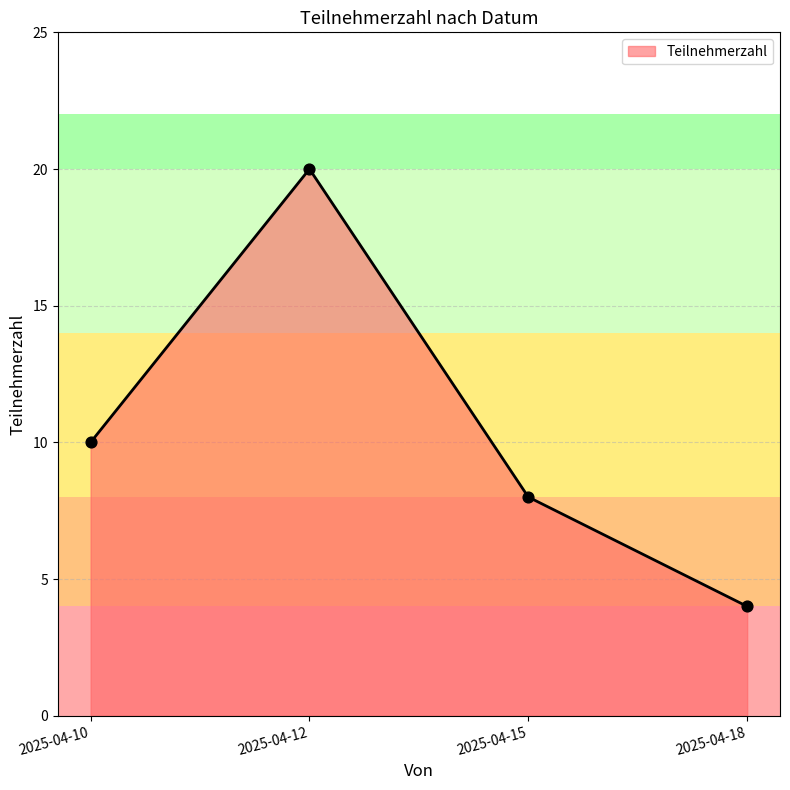

What is the change in value from 2025-04-12 to 2025-04-18?

-16